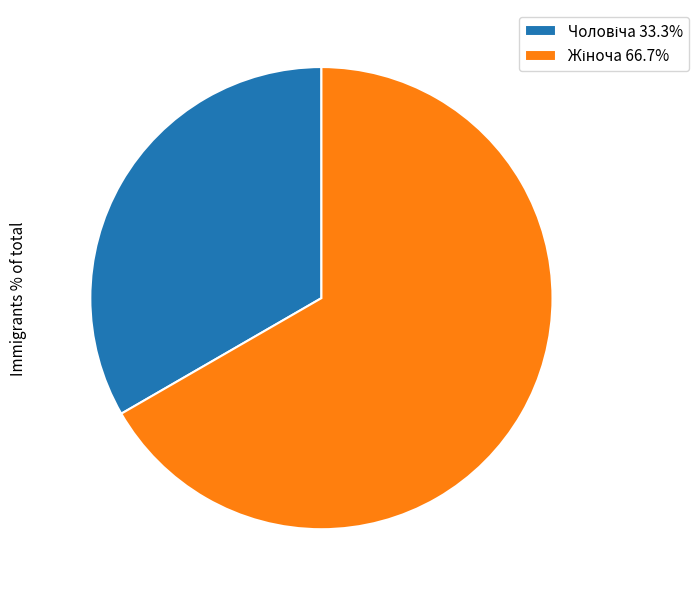

Does any single category account for the majority?

Yes